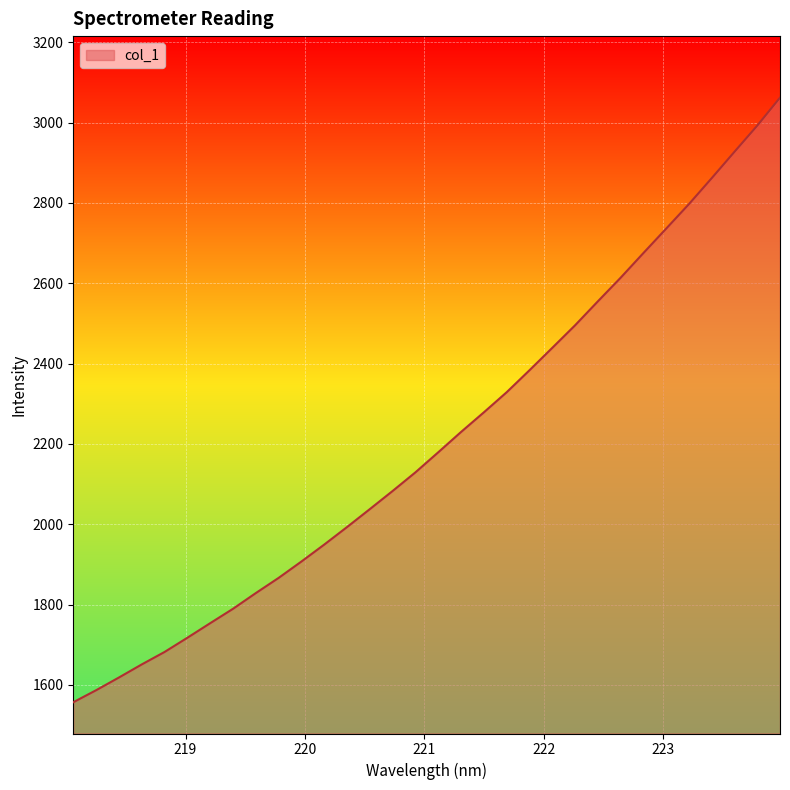

What is the difference between the maximum and minimum values?

1505.5